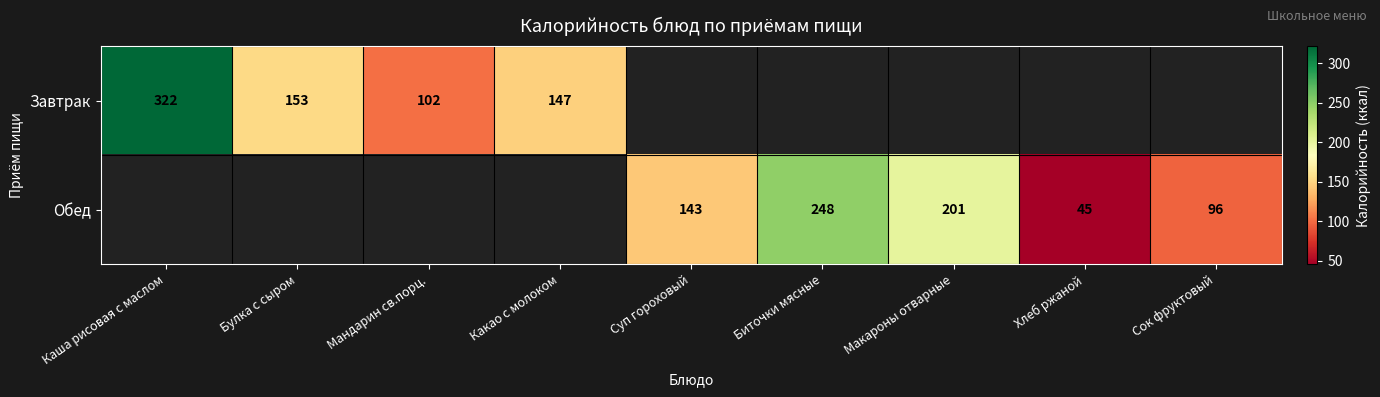

Which category has the highest value across all series?

Каша рисовая с маслом